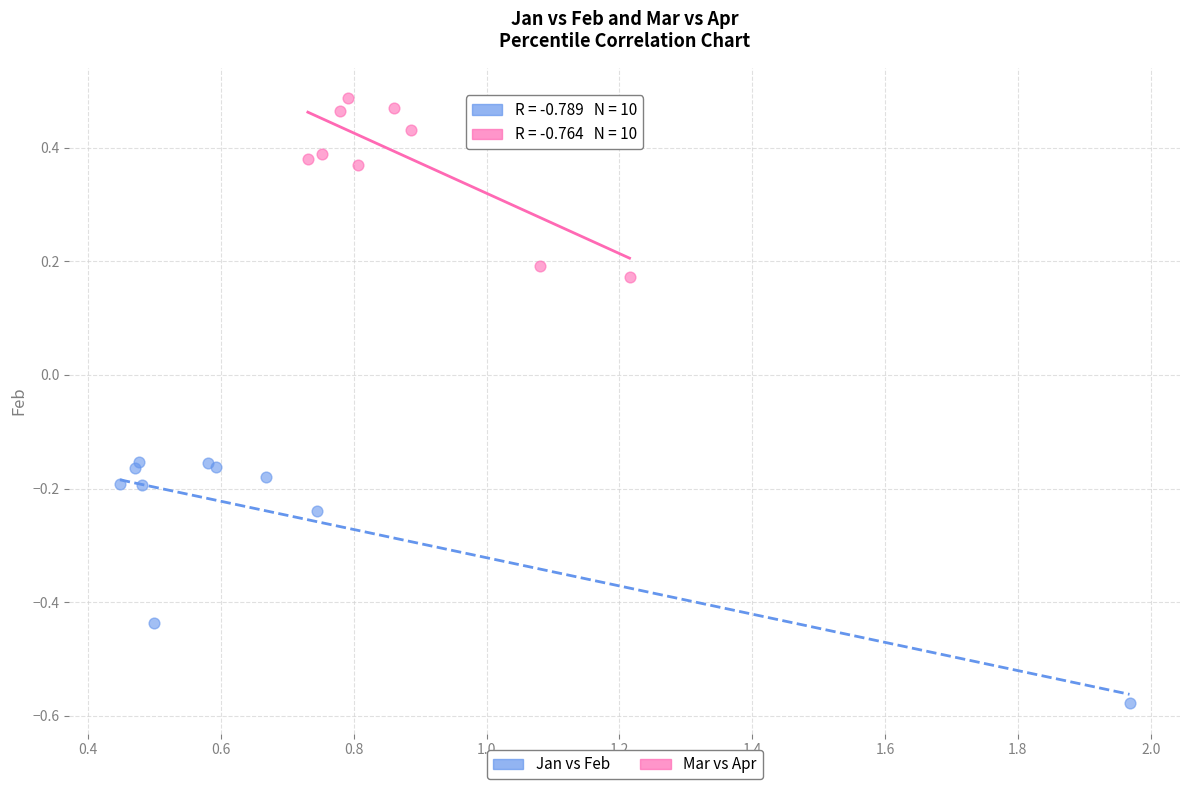

Which series has the widest spread of Y values?

Jan vs Feb